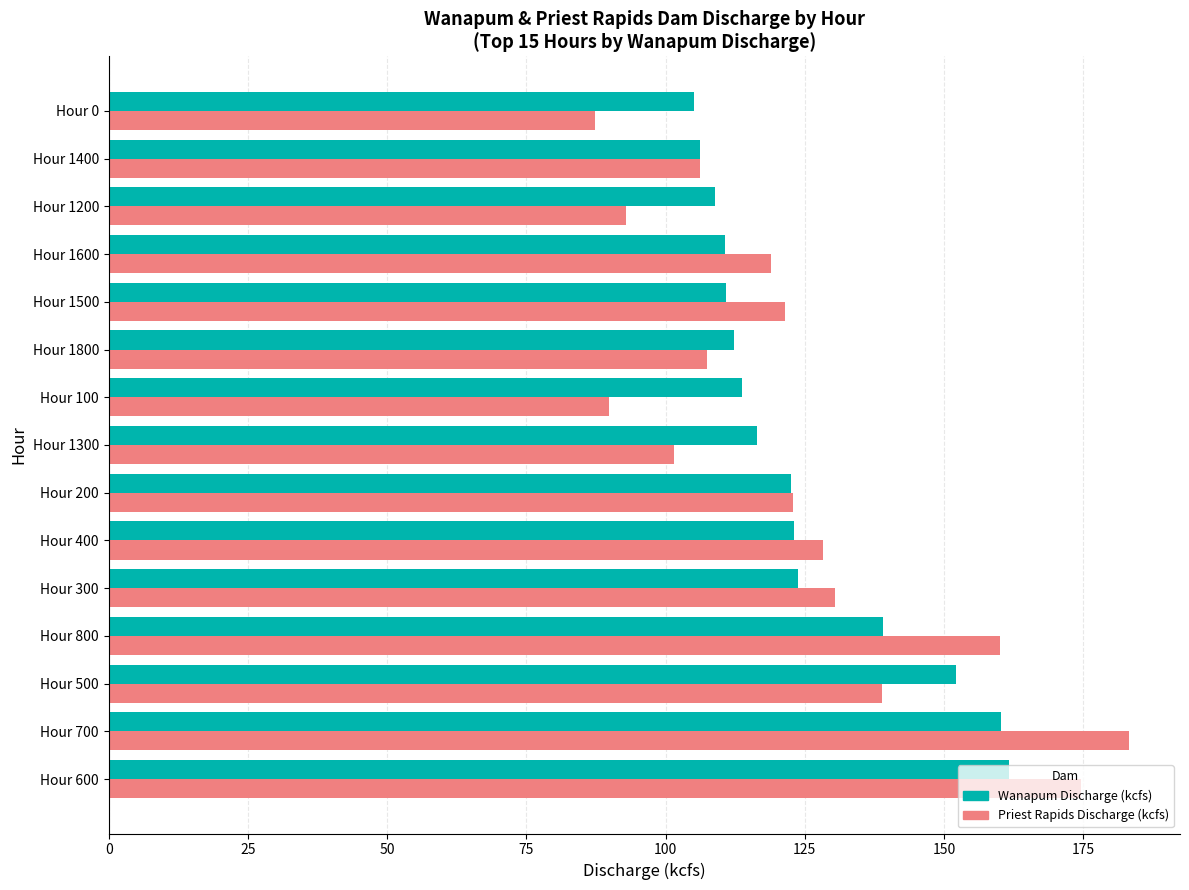

What is the sum of all Wanapum Discharge (kcfs) values?

1866.3